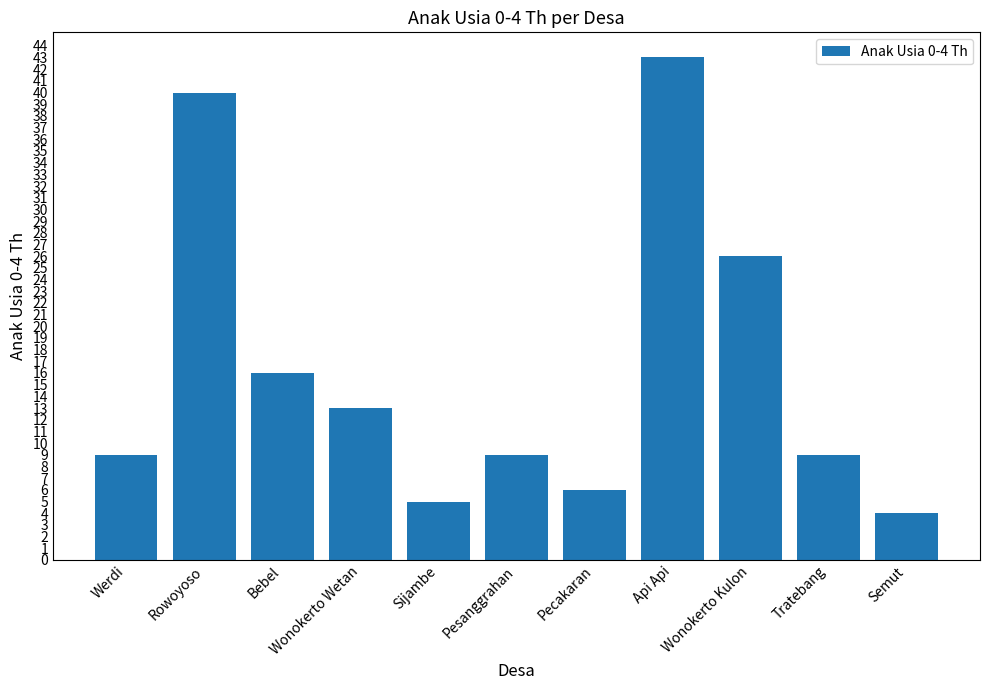

Reading right to left, transcribe all the data shown in this chart.

Semut=4	Tratebang=9	Wonokerto Kulon=26	Api Api=43	Pecakaran=6	Pesanggrahan=9	Sijambe=5	Wonokerto Wetan=13	Bebel=16	Rowoyoso=40	Werdi=9